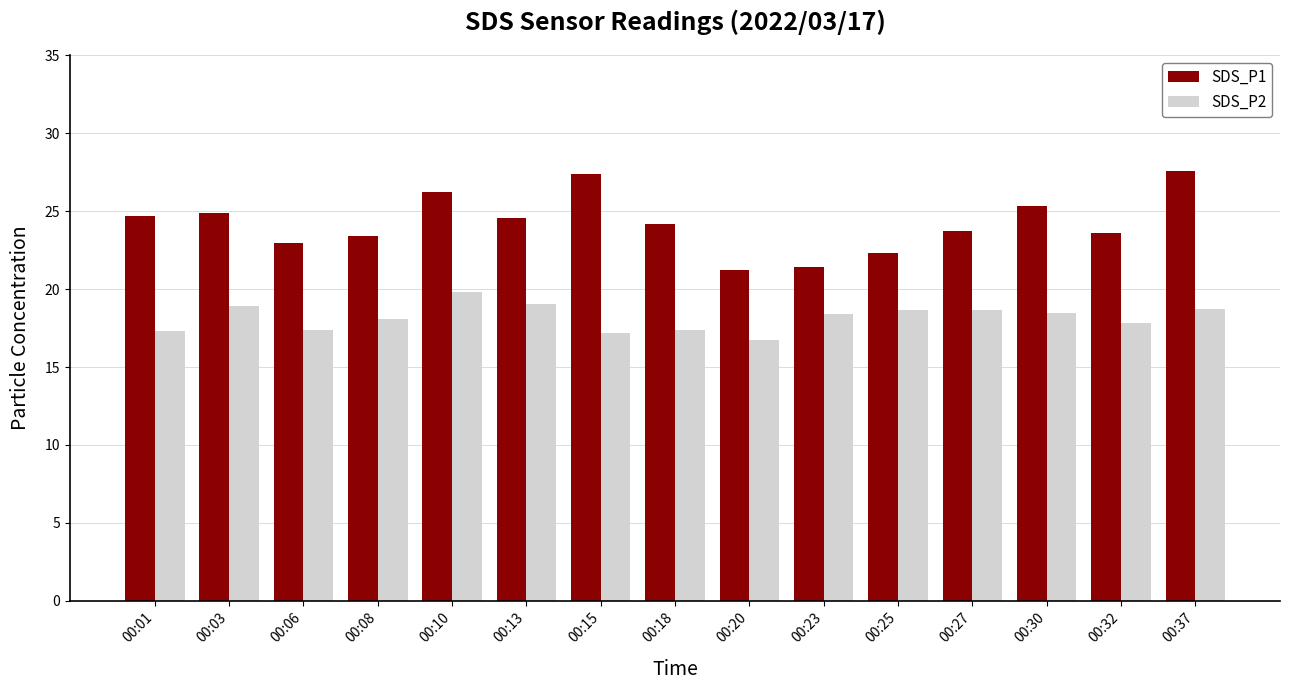

Between 00:15 and 00:25, which series saw the biggest shift?

SDS_P1